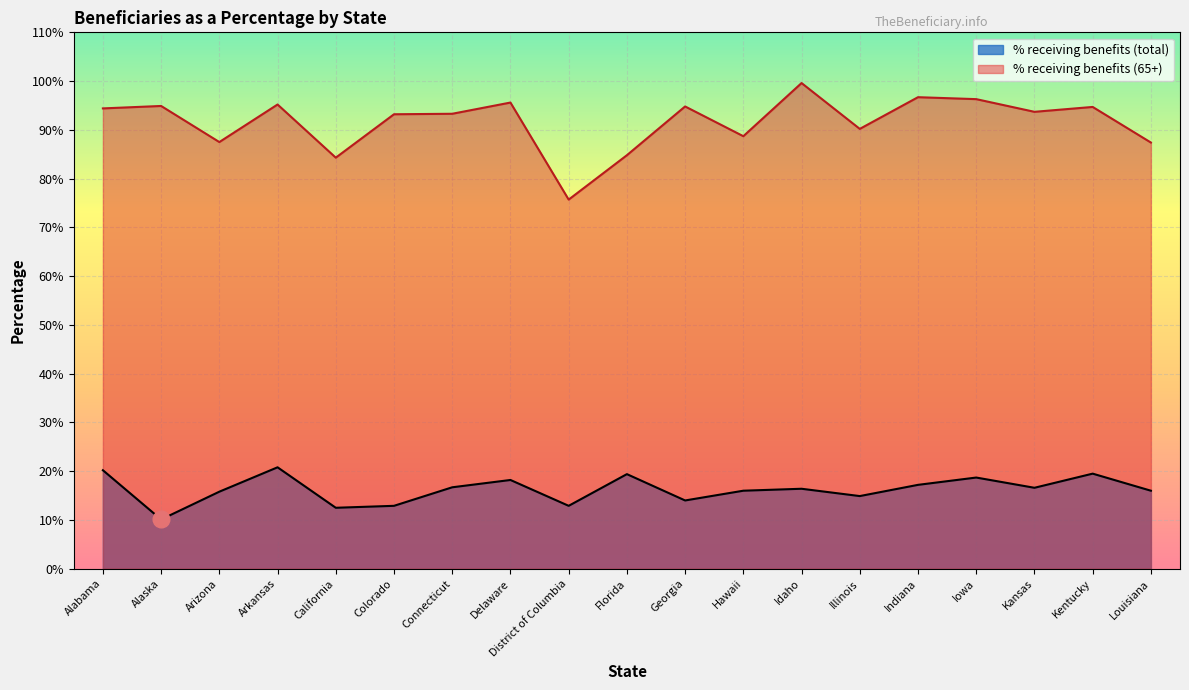

Which label corresponds to the largest value in the chart?

Idaho